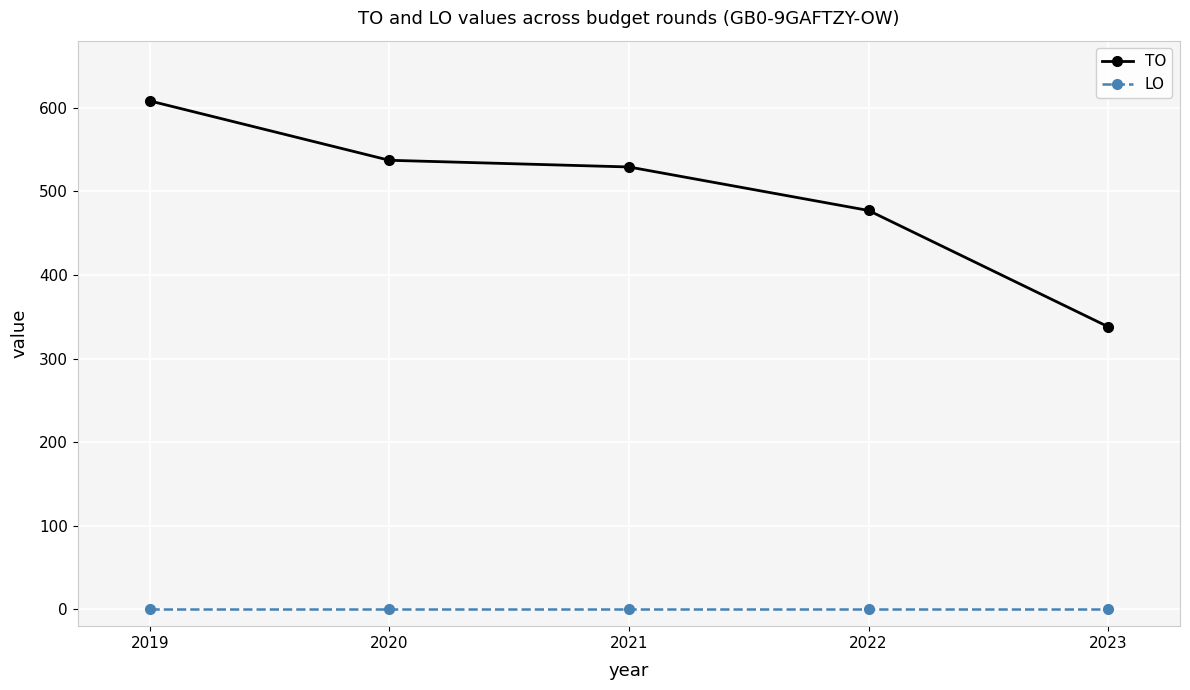

Reading right to left, transcribe all the data shown in this chart.

TO: 338	477	529	537	608
LO: 0	0	0	0	0